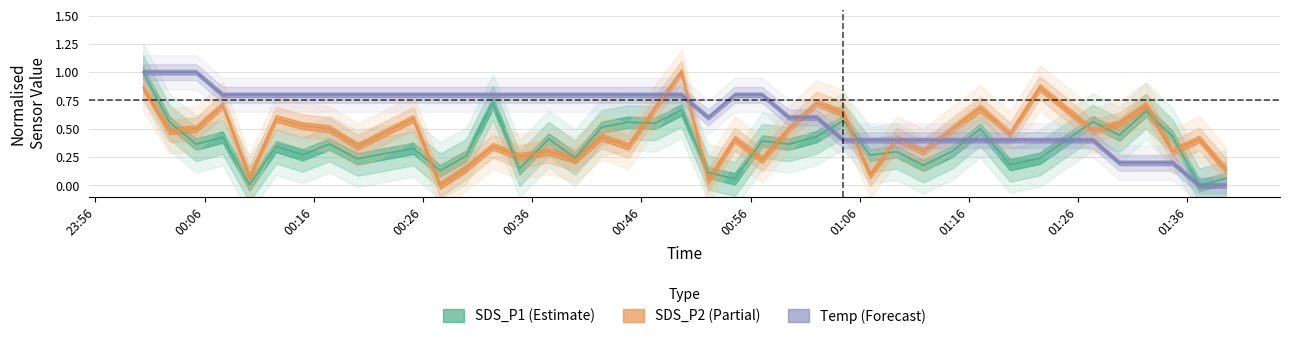

What are all the series names shown in the legend?

SDS_P1, SDS_P2, Temp